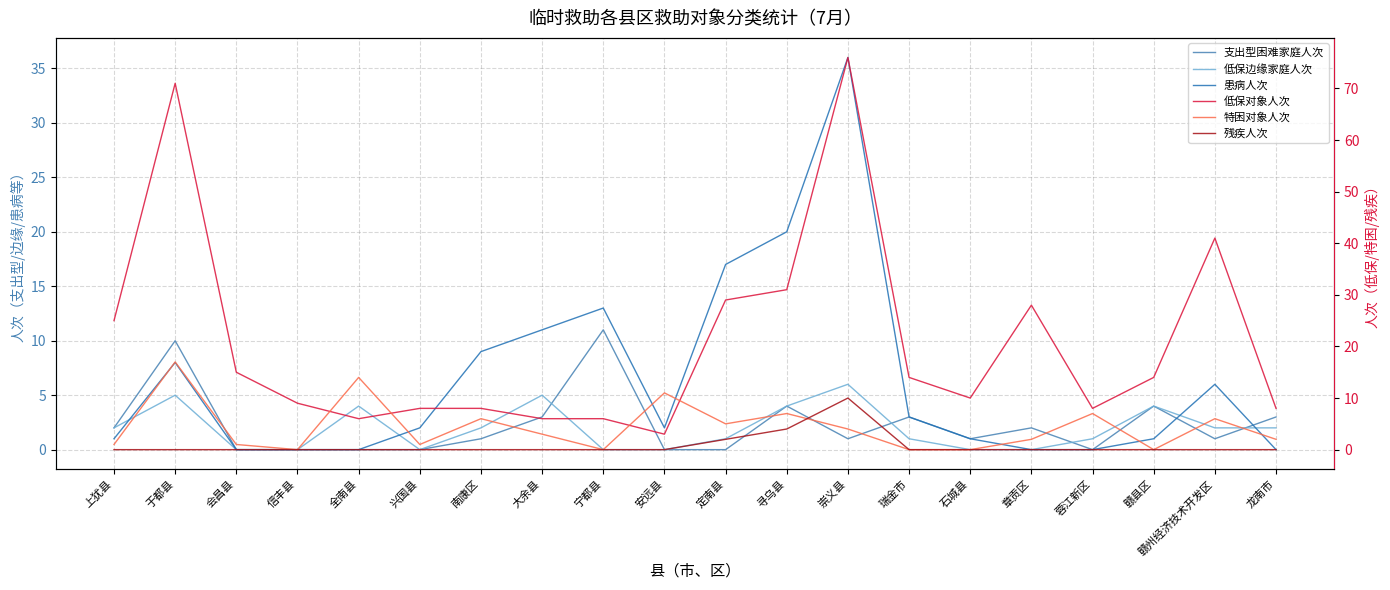

How many positive values does the 支出型困难家庭人次 series have?

13